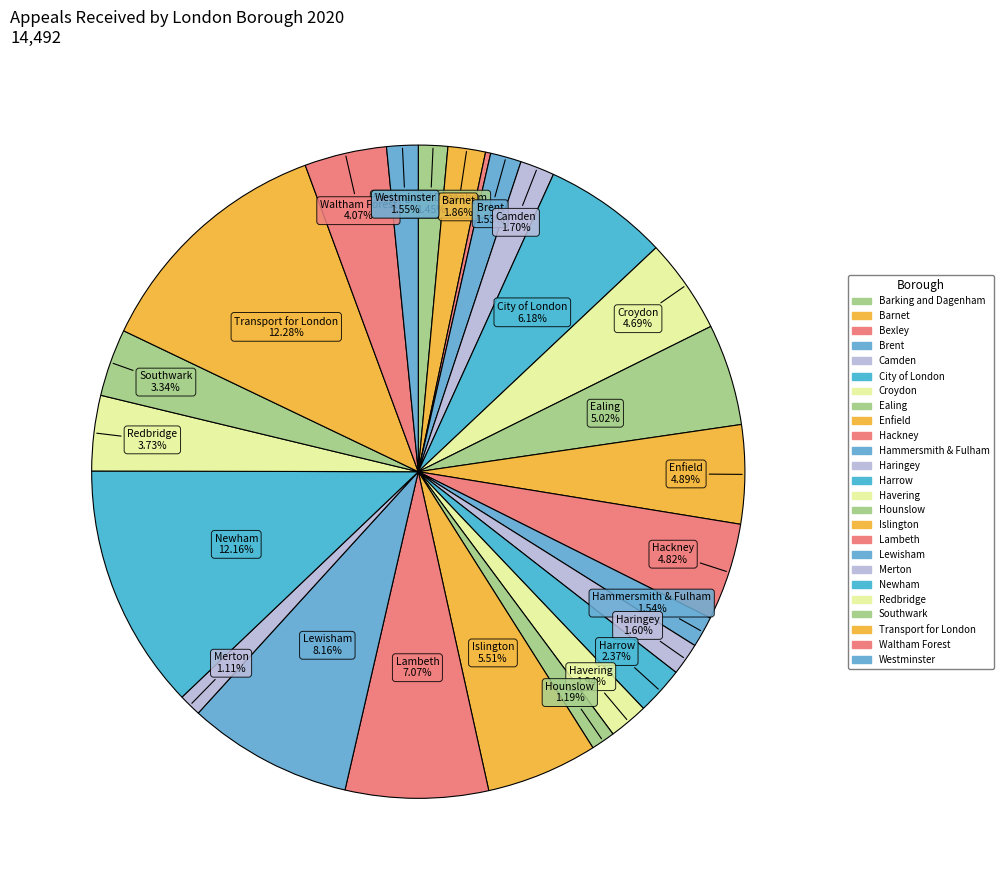

Does Islington represent more than half of the total?

No